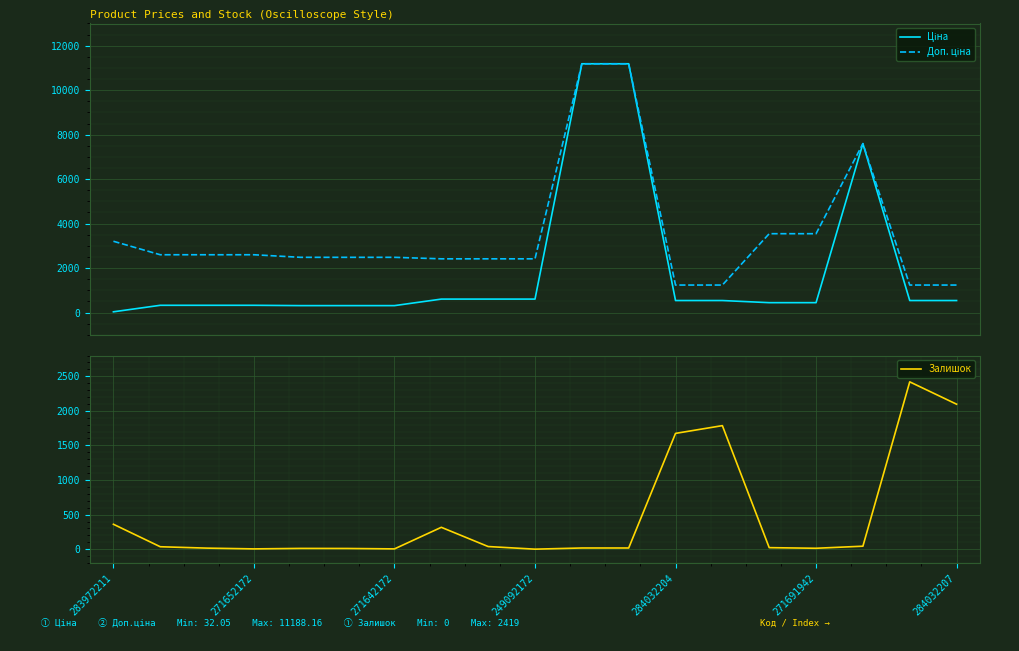

Reading right to left, transcribe all the data shown in this chart.

Ціна: 539.0	539.0	7596.5	443.1	443.1	539.0	539.0	11188.2	11188.2	603.7	603.7	603.7	310.3	310.3	310.3	324.8	324.8	324.8	32.0
Доп. ціна: 1235.4	1235.4	7596.5	3545.0	3545.0	1235.4	1235.4	11188.2	11188.2	2414.8	2414.8	2414.8	2482.4	2482.4	2482.4	2598.3	2598.3	2598.3	3205.0
Залишок: 2096.0	2419.0	43.0	13.0	22.0	1786.0	1674.0	17.0	17.0	0.0	38.0	316.0	4.0	10.0	11.0	4.0	15.0	35.0	360.0